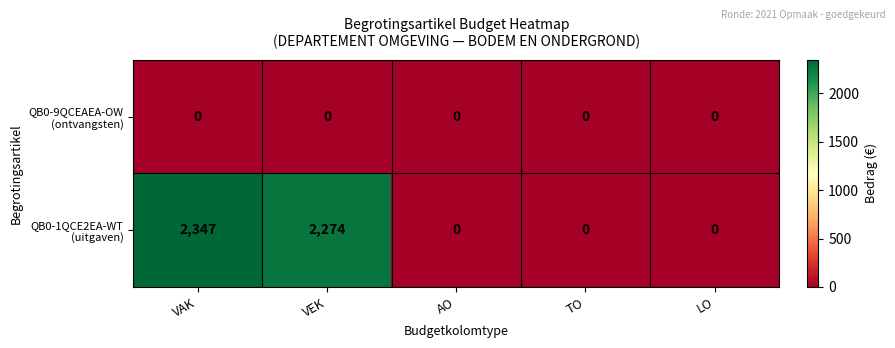

What is the spread (max minus min) of values at VEK?

2274